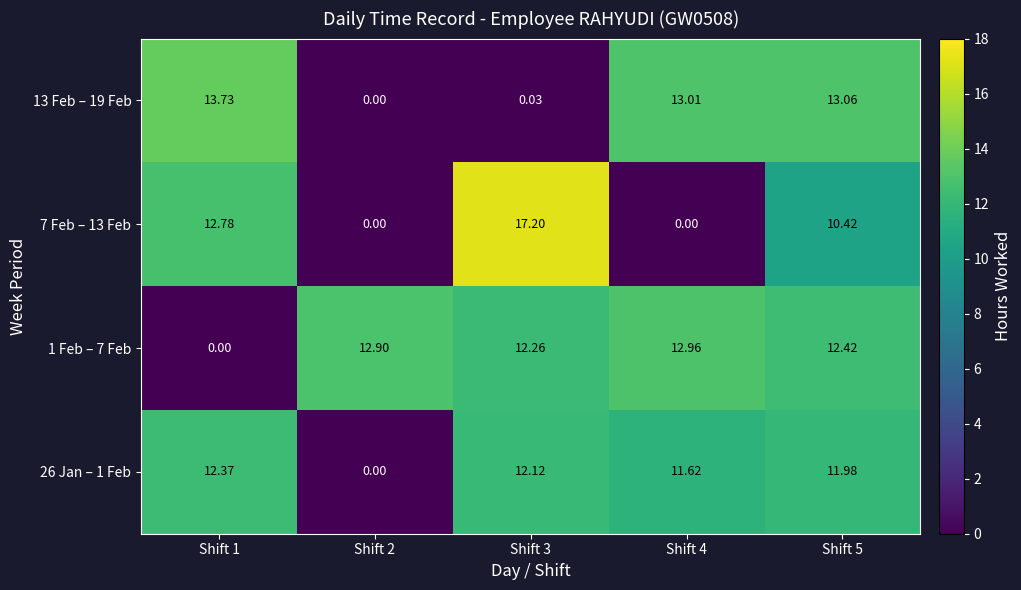

What is the difference between the highest and lowest values at Shift 1?

13.7